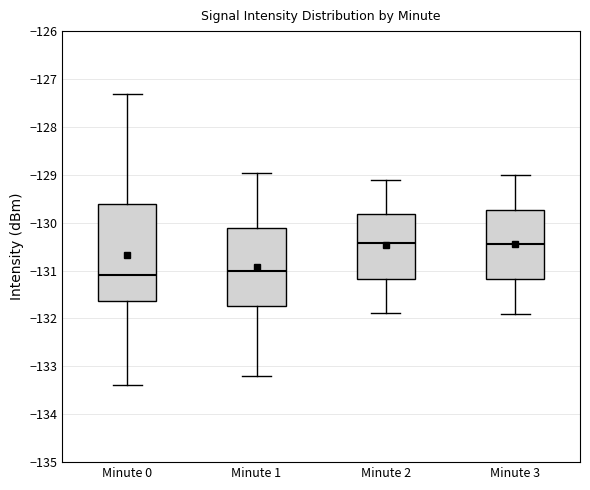

Which box is the tallest, from its lower edge to its upper edge?

Minute 0